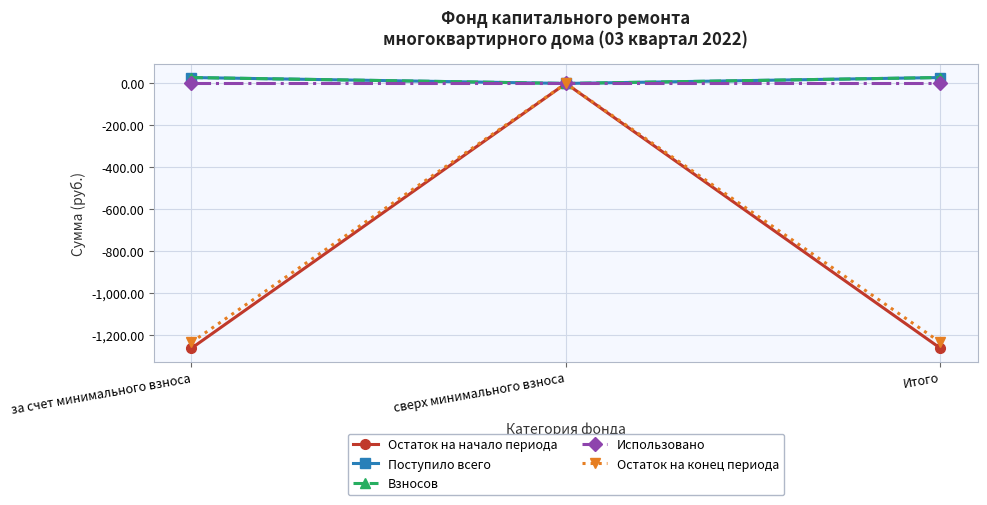

True or false: Взносов has a value of 47.1 at за счет минимального взноса.

False